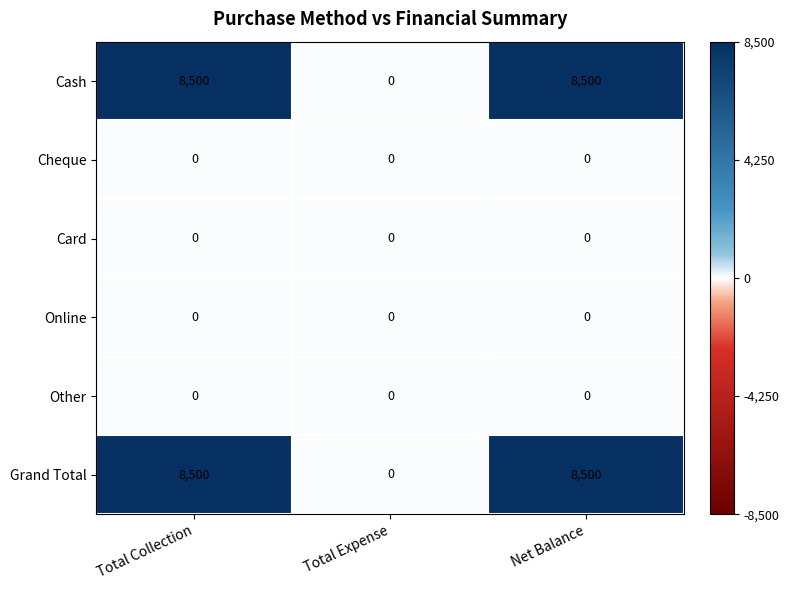

Reading left to right, extract all data points from this chart.

Cash: Total Collection=8500	Total Expense=0	Net Balance=8500
Cheque: Total Collection=0	Total Expense=0	Net Balance=0
Card: Total Collection=0	Total Expense=0	Net Balance=0
Online: Total Collection=0	Total Expense=0	Net Balance=0
Other: Total Collection=0	Total Expense=0	Net Balance=0
Grand Total: Total Collection=8500	Total Expense=0	Net Balance=8500